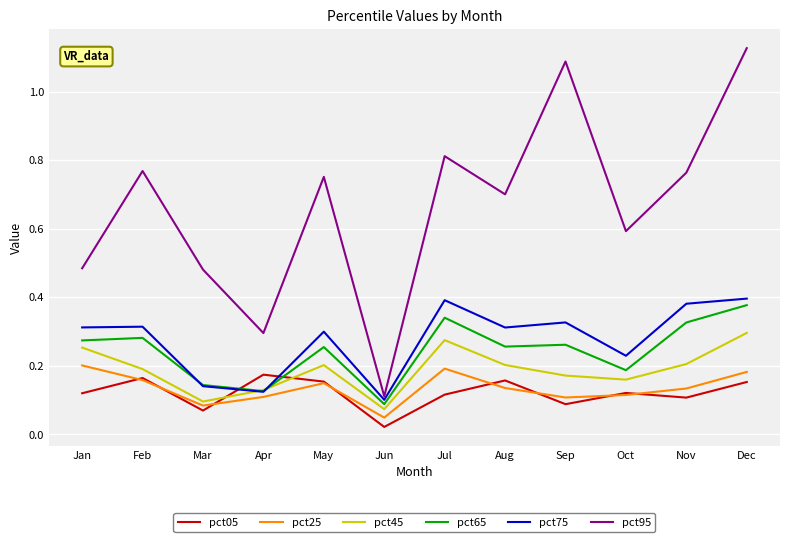

Which category has the lowest value across all series?

Jun